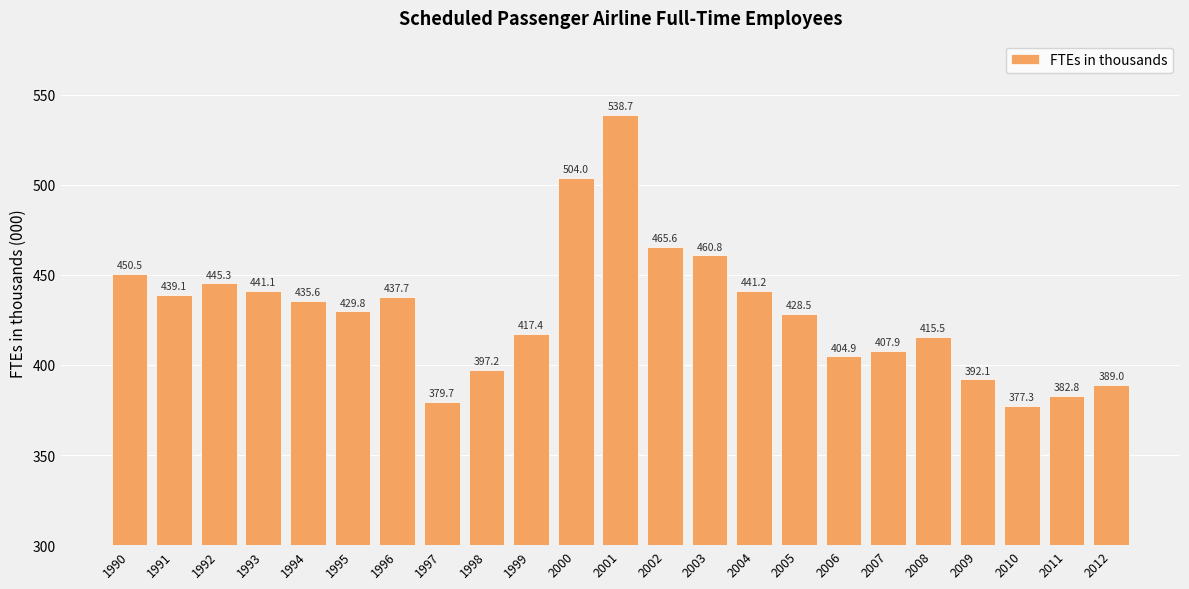

True or false: the data shows 435.6 at 1994.

True